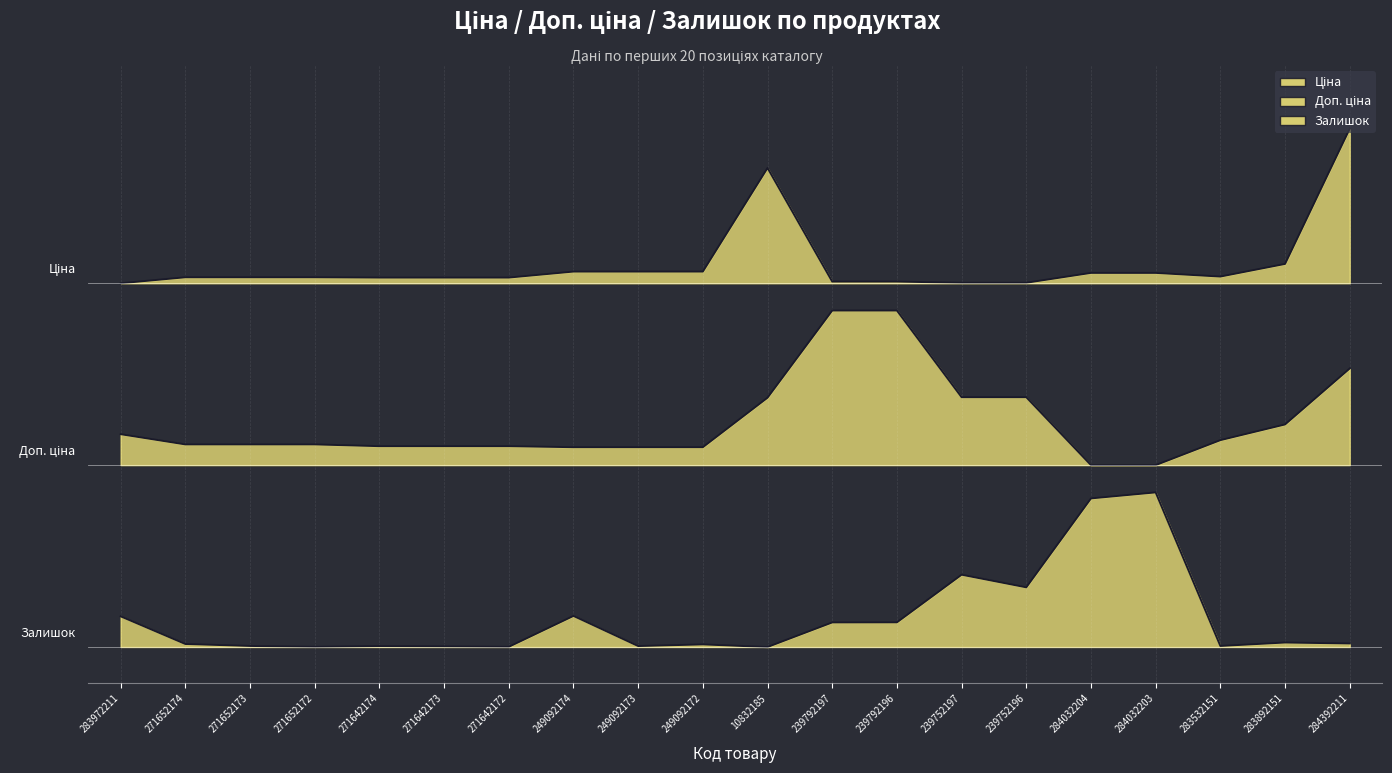

Does the chart display data point markers on the line(s)?

No